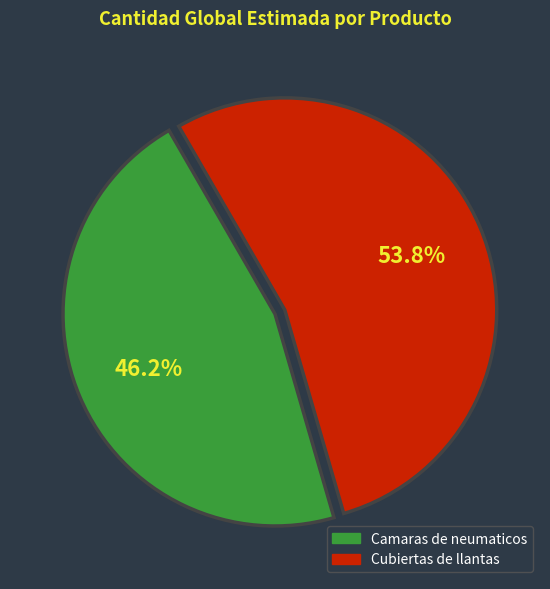

How many segments does this pie chart have?

2